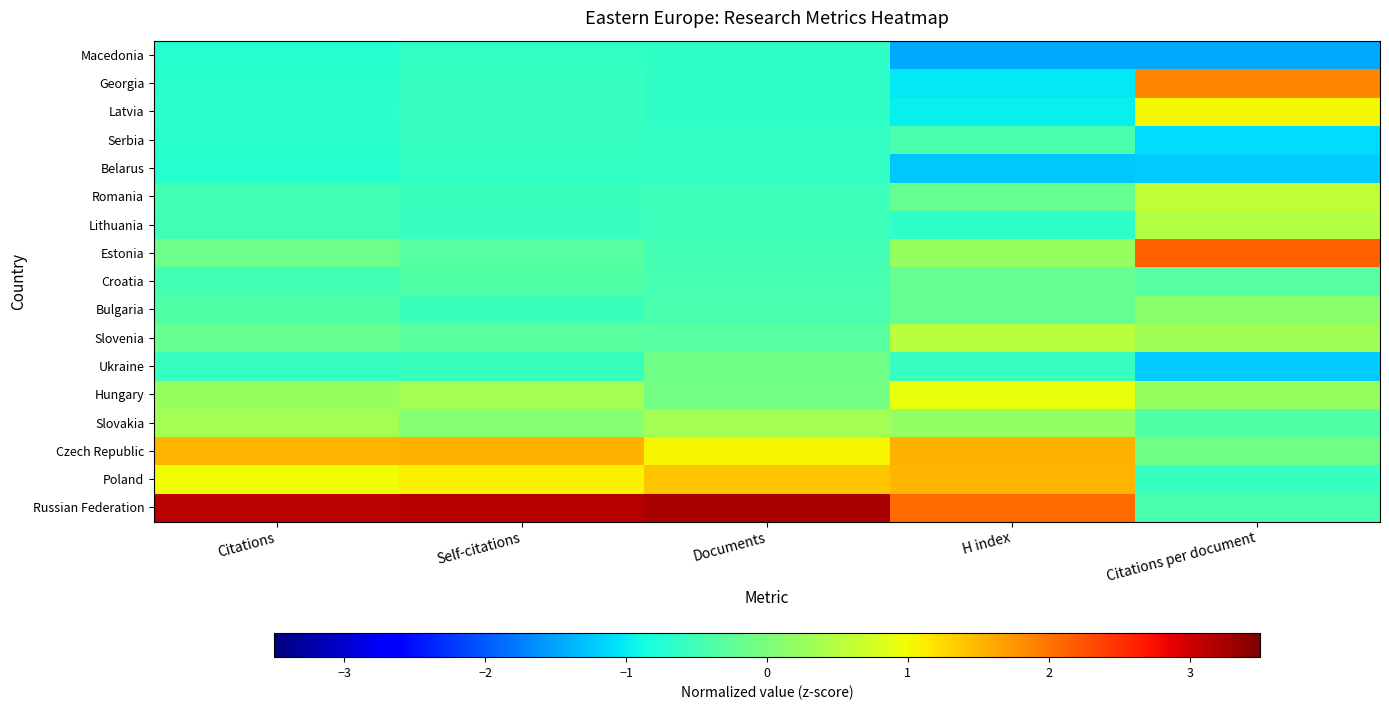

What is the spread (max minus min) of values at H index?

3.5